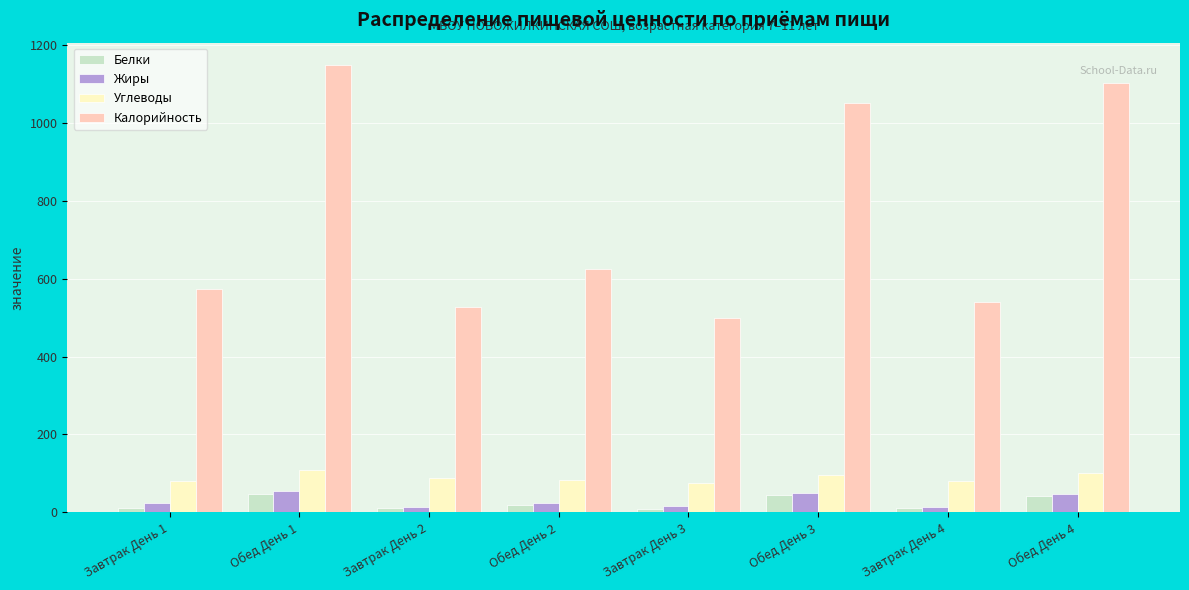

What is the greatest value displayed?

1147.7